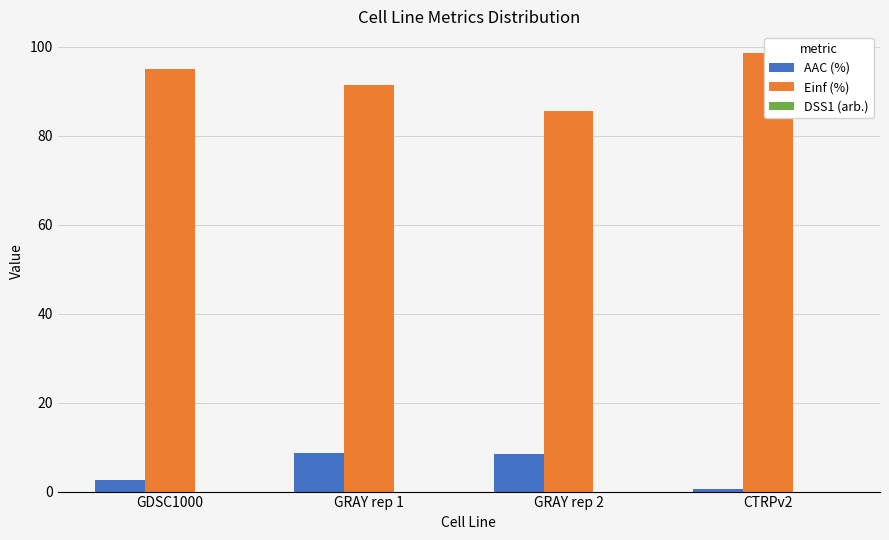

Rank the series at CTRPv2 from highest to lowest value.

Einf (%), AAC (%), DSS1 (arb.)